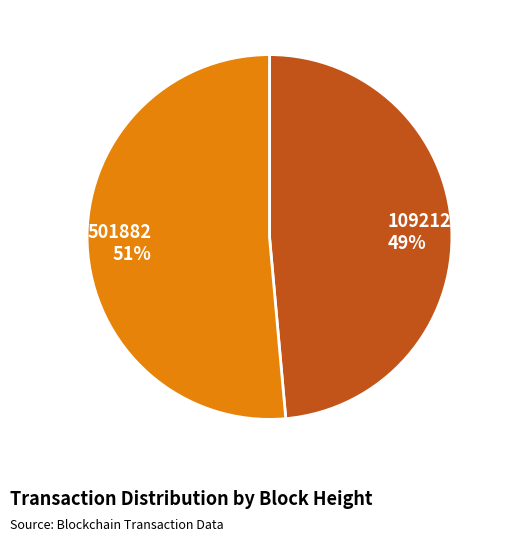

Which category has the smallest portion of the pie?

1092125